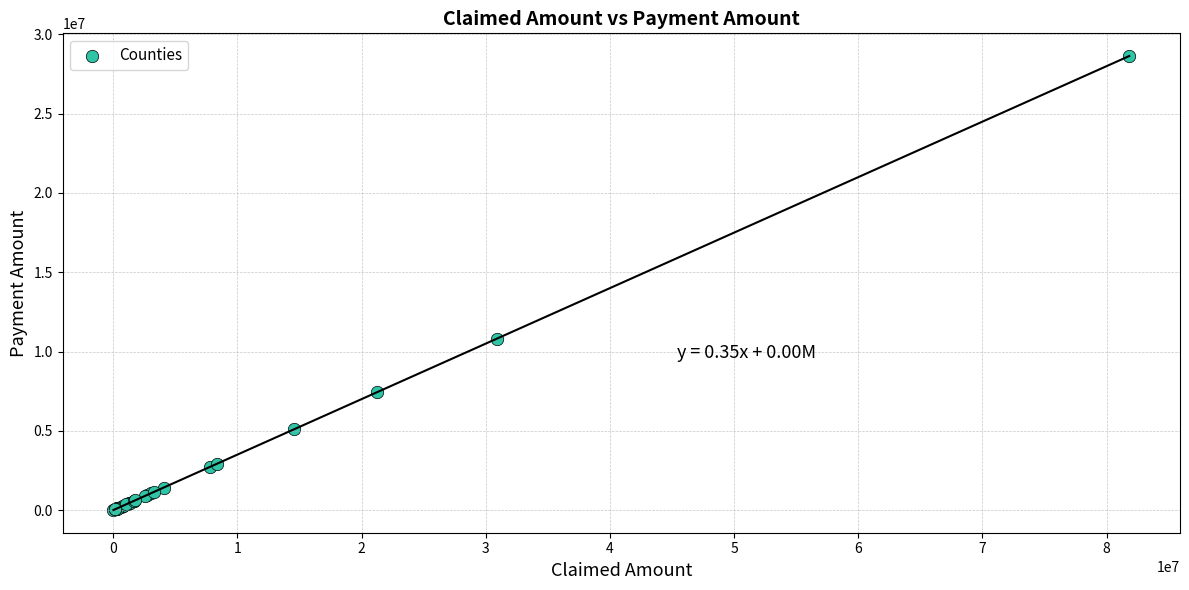

What Y value in the scatter plot is closest to 14320792?

10807718.7